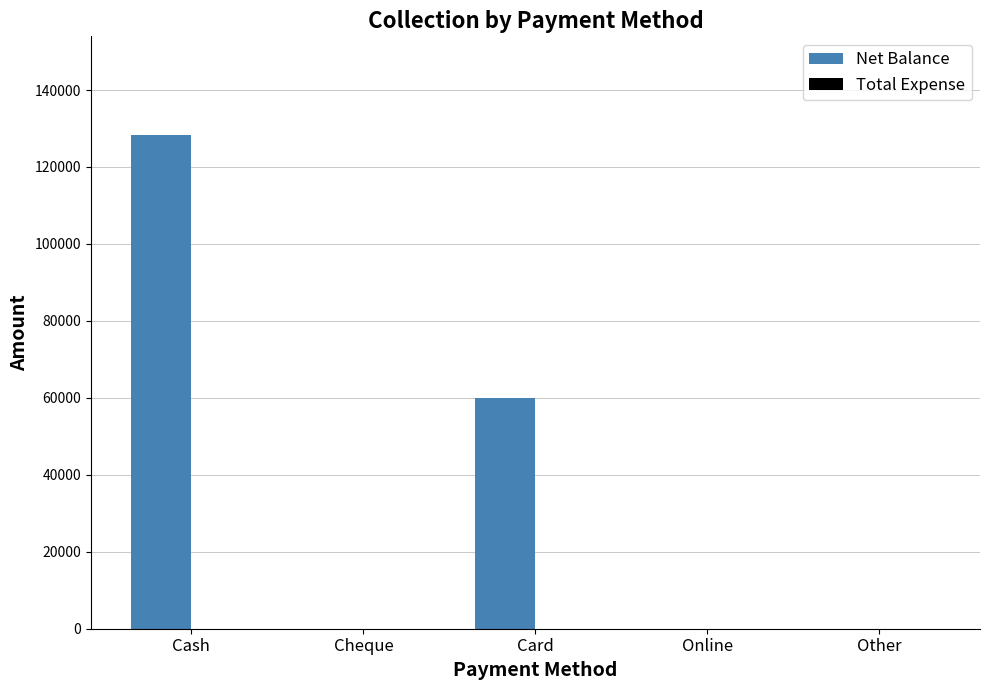

Reading left to right, what are all the values shown in this chart?

Cash=128294	Cheque=0	Card=60000	Online=0	Other=0